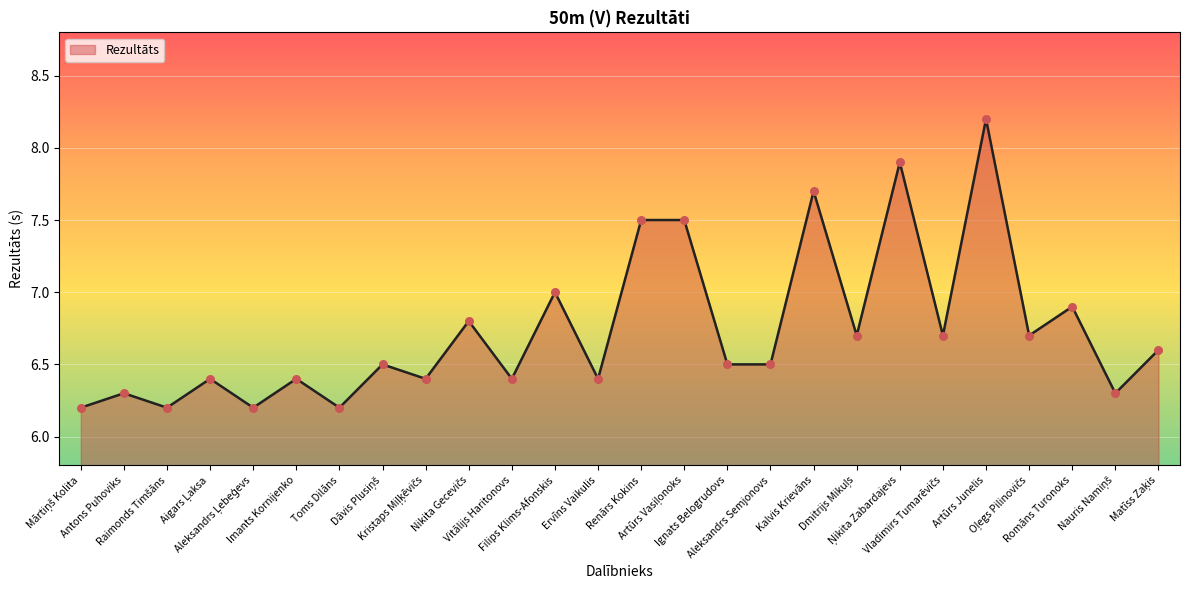

What is the difference between the maximum and minimum values?

2.0